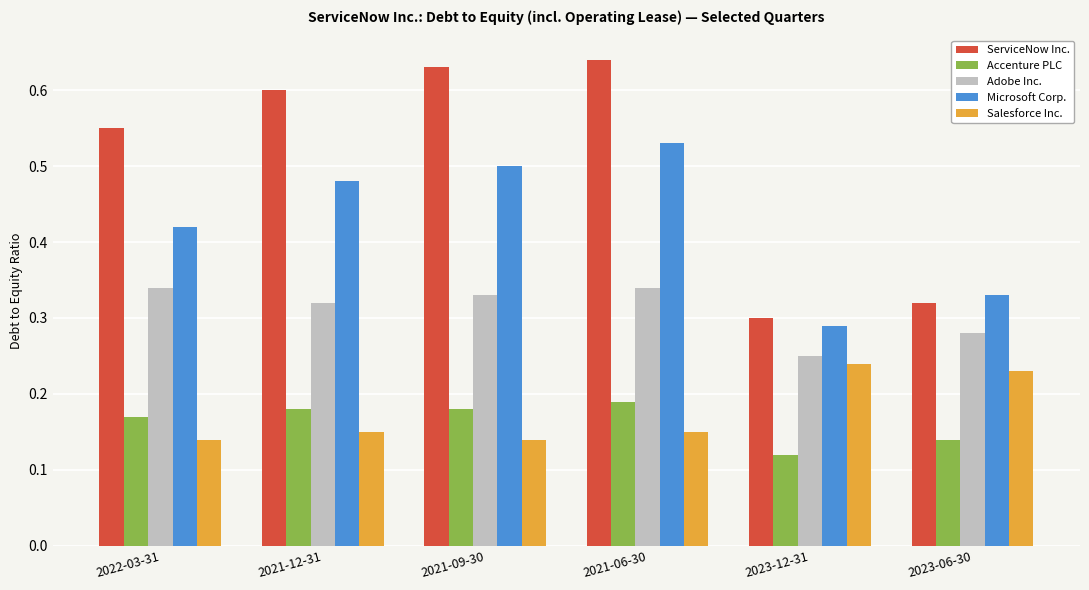

What is the total value across all series at 2023-12-31?

1.2